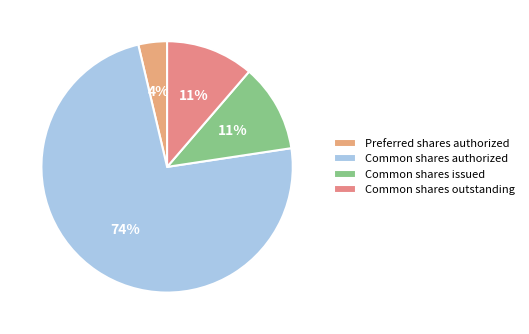

Count the number of slices in the pie.

4